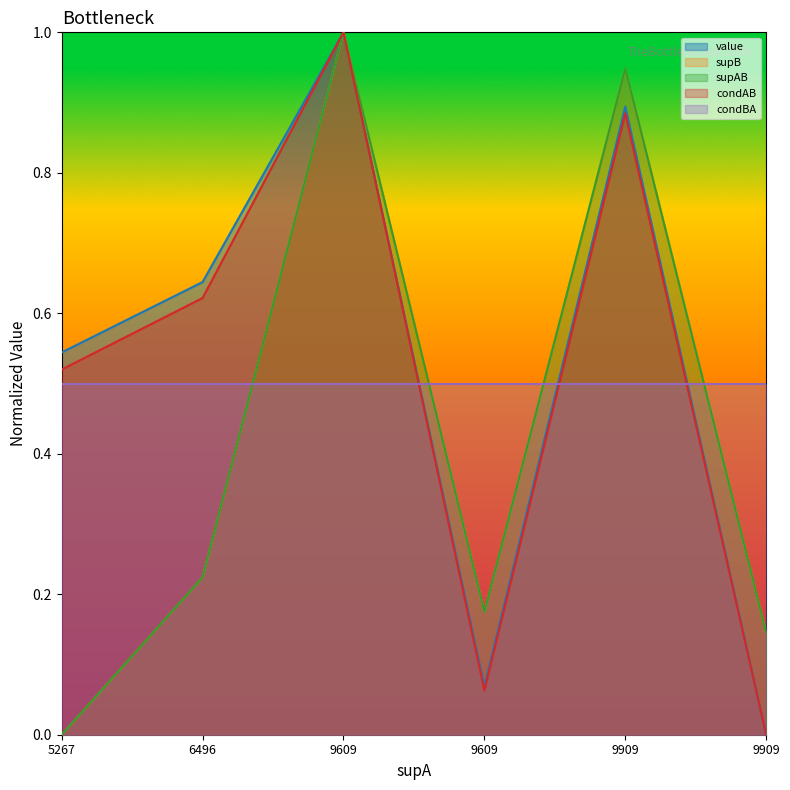

True or false: supB and supAB cross at least once.

False